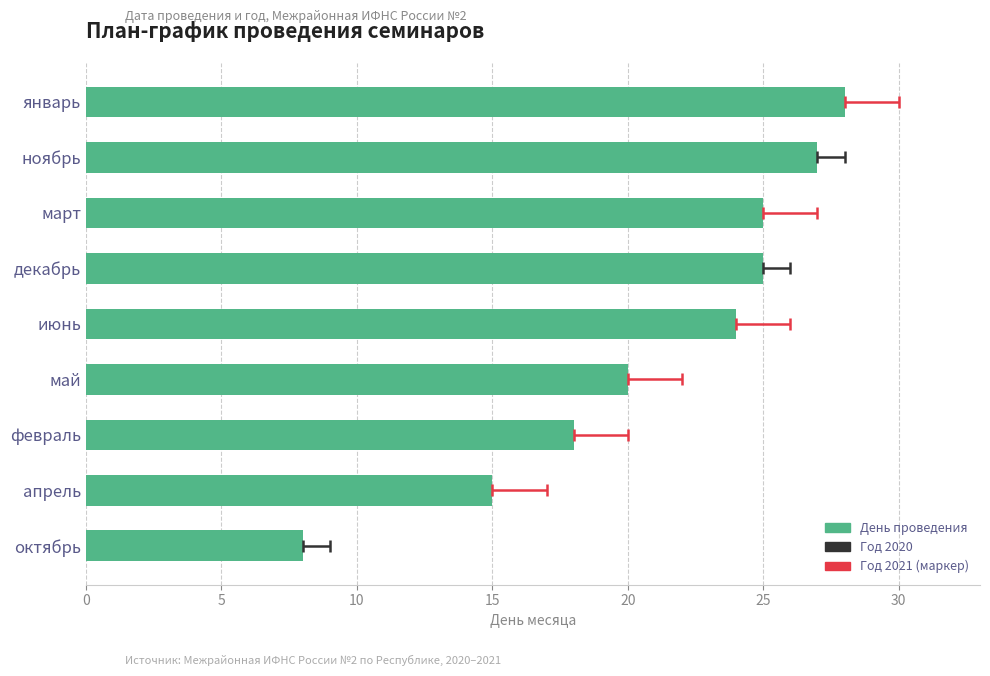

What is the value of the 2nd bar from the left?

27